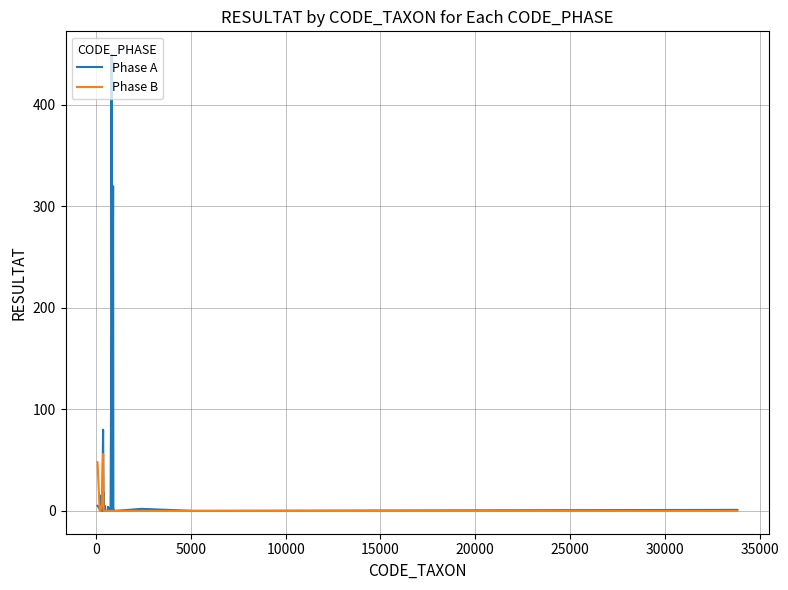

List the series in order of their overall mean, lowest first.

Phase B, Phase A